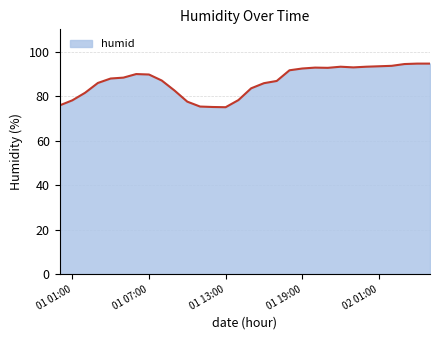

What is the maximum value shown in the chart?

94.6